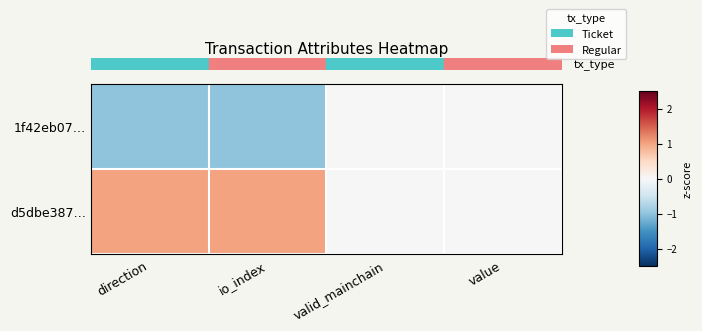

What is the smallest value displayed?

-1